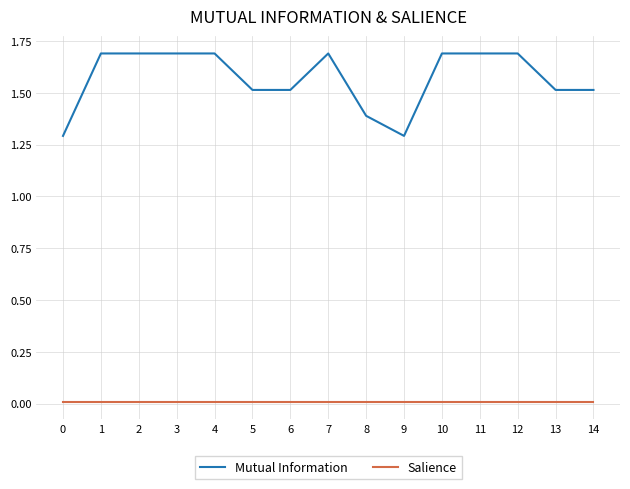

List the series in order of their peak value, highest first.

Mutual Information, Salience